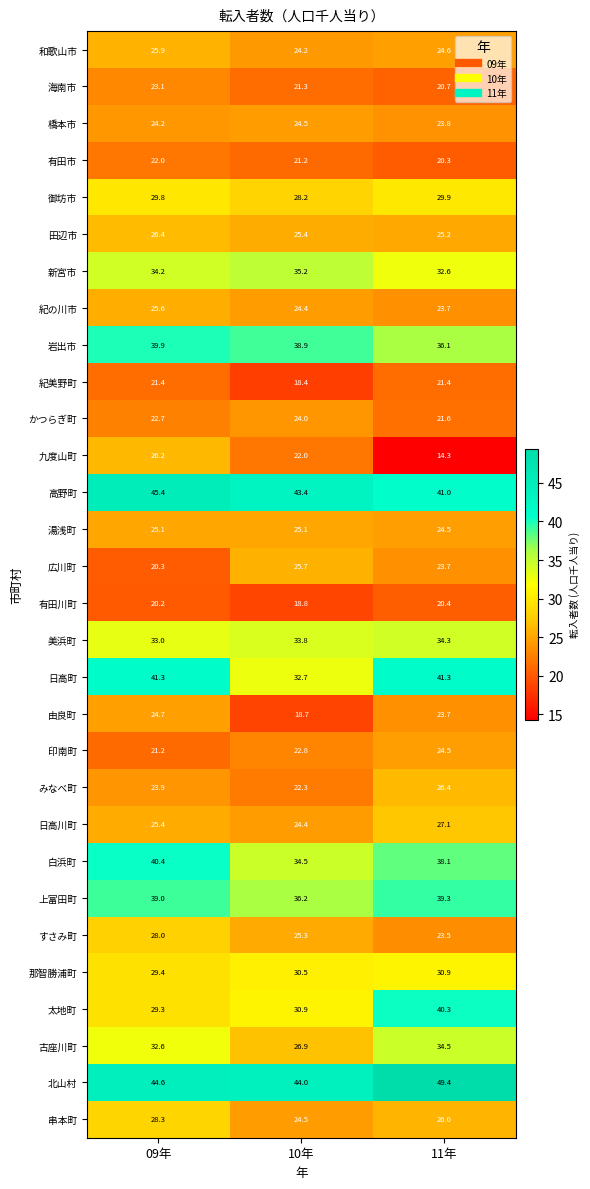

Which label corresponds to the largest value in the chart?

11年